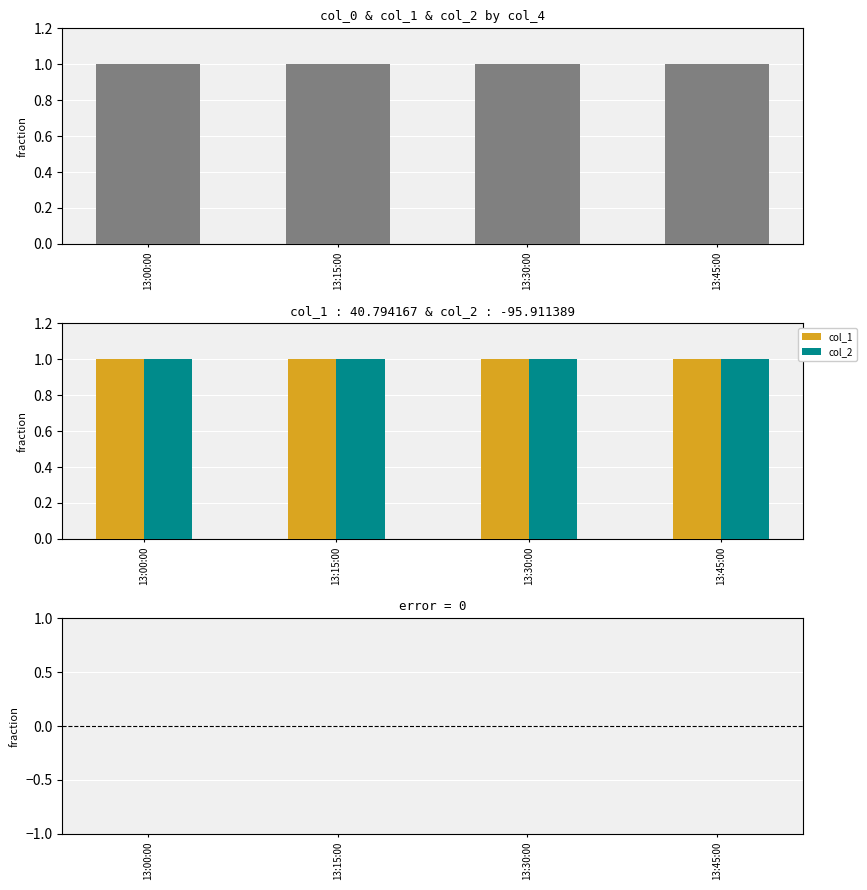

Are the bars horizontal?

No